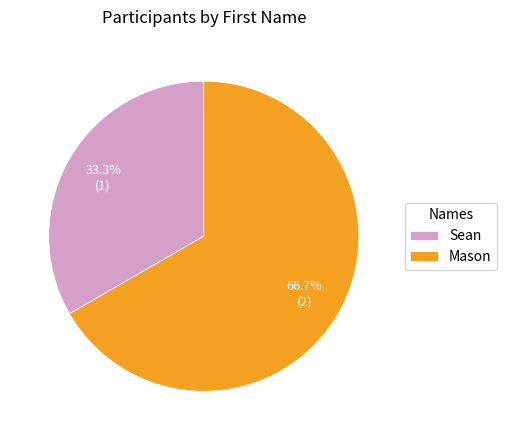

How many segments does this pie chart have?

2